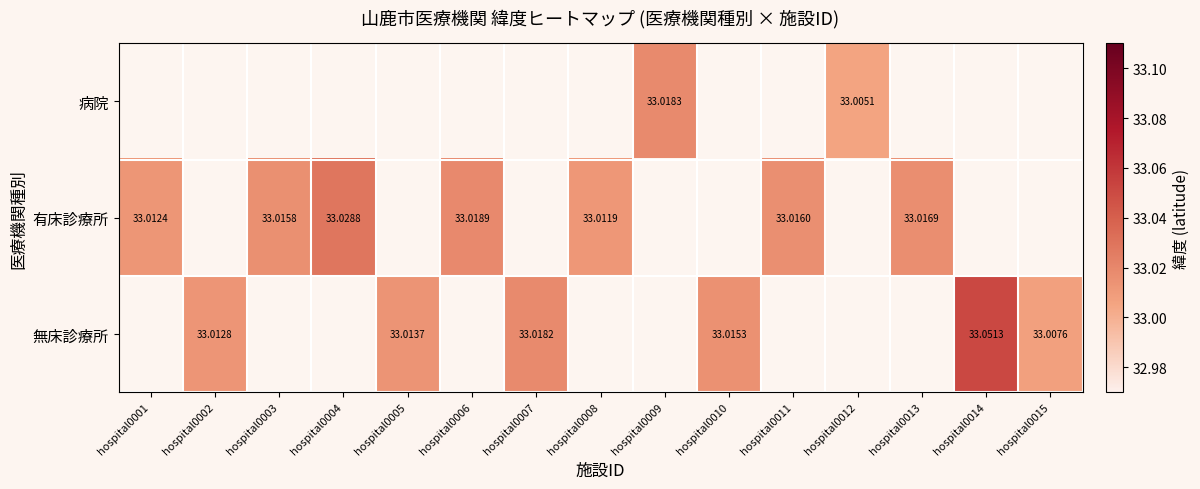

What is the greatest value displayed?

33.1